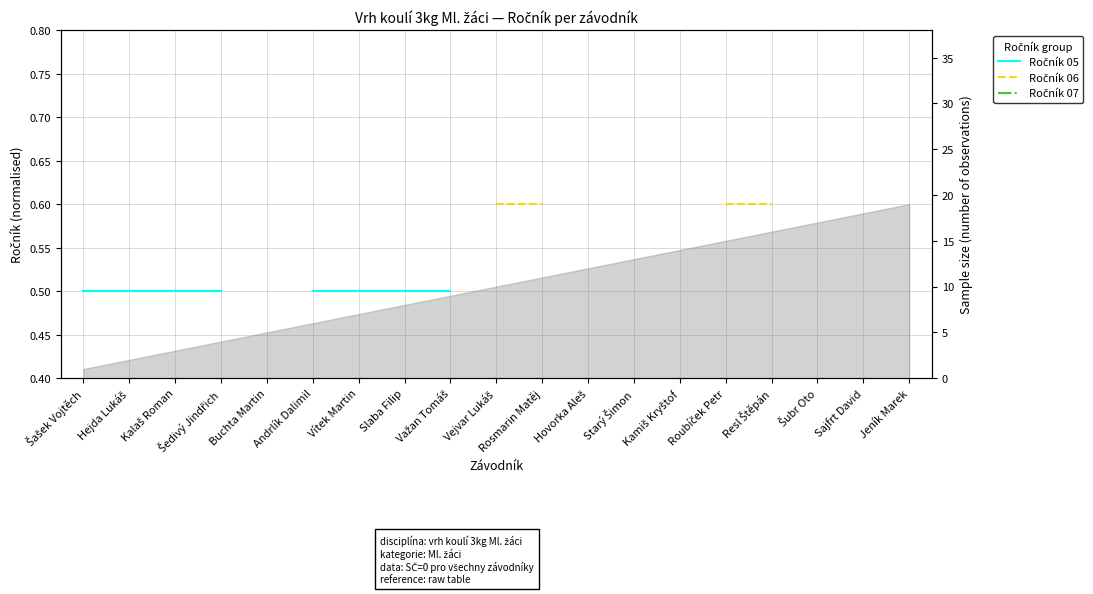

What are all the series names shown in the legend?

Ročník 05, Ročník 06, Ročník 07